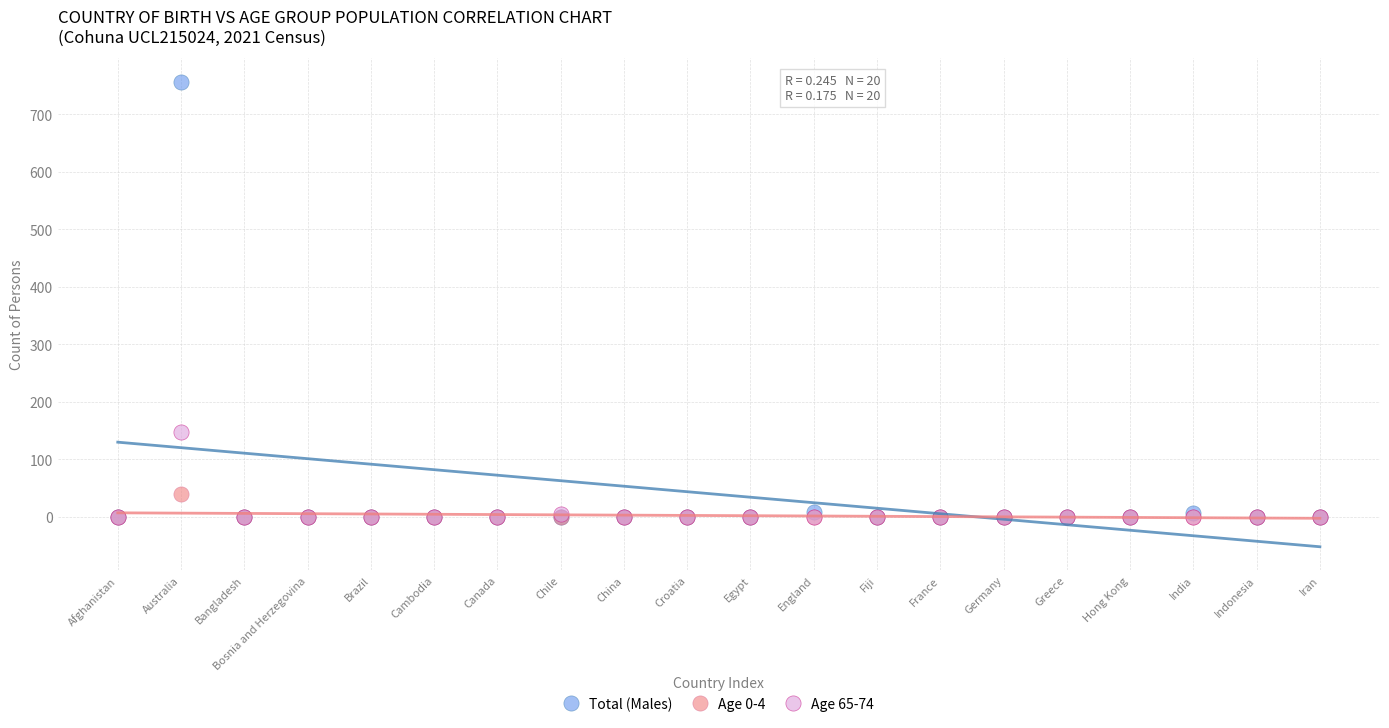

Which series reaches the maximum Y coordinate?

Total (Males)